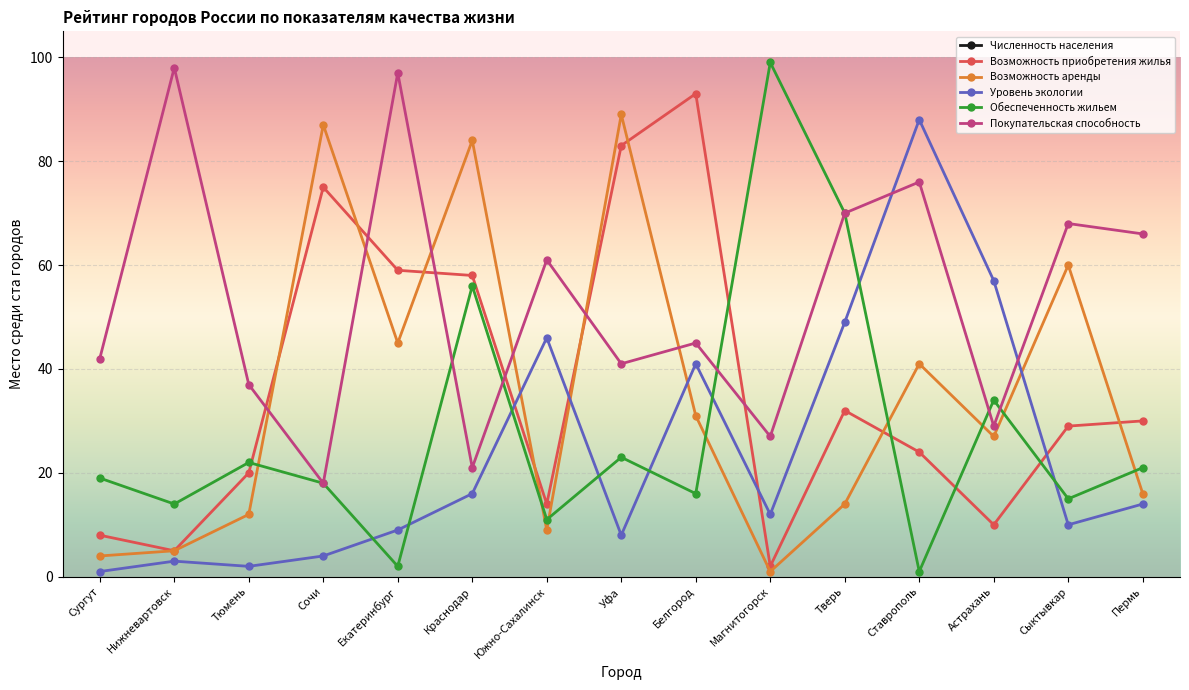

How many times do Уровень экологии and Возможность аренды cross each other?

4